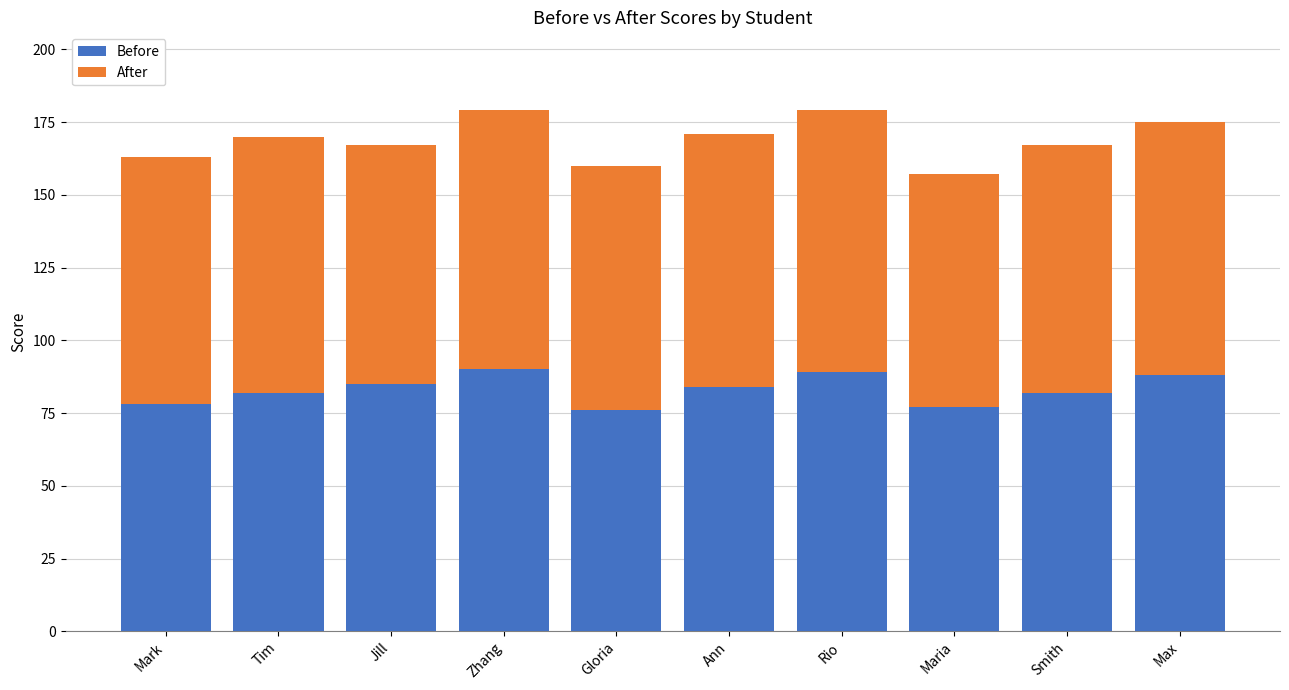

True or false: Before has a value of 26 at Tim.

False